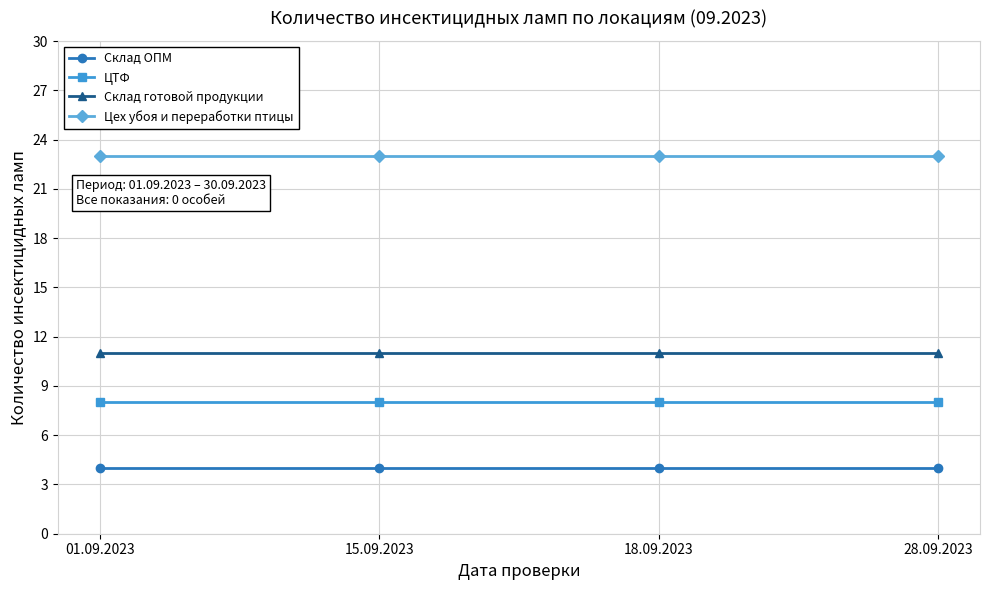

Is the value of Цех убоя и переработки птицы at 28.09.2023 greater than the value of ЦТФ at 01.09.2023?

Yes